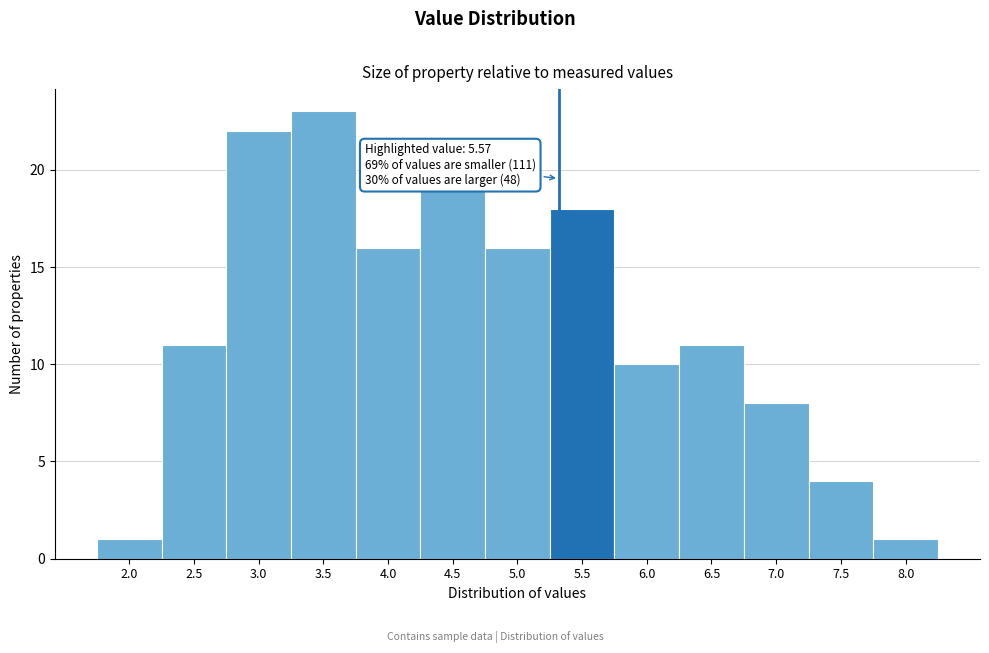

Reading right to left, list all the values displayed in this chart.

1	4	8	11	10	18	16	19	16	23	22	11	1